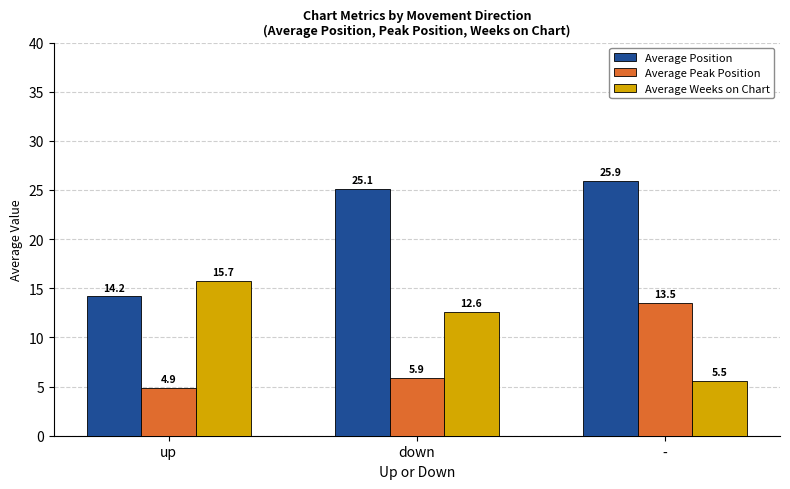

What is the total value across all series at -?

45.0